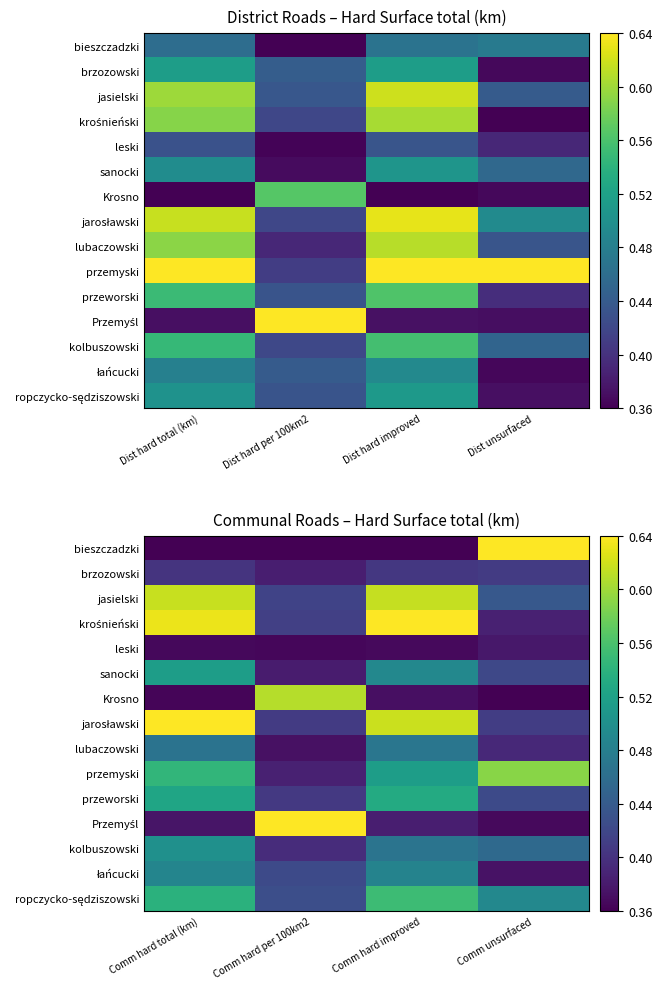

The value of Krosno at Comm hard total (km) is 0.7. True or false?

False